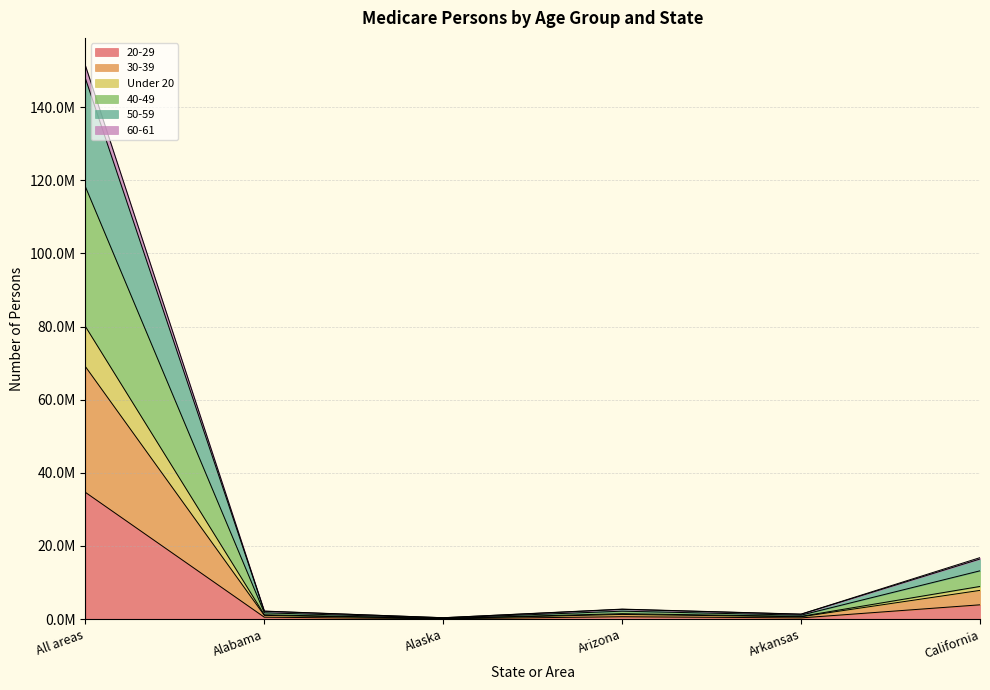

Is the value of 50-59 at Alabama greater than the value of 60-61 at California?

No